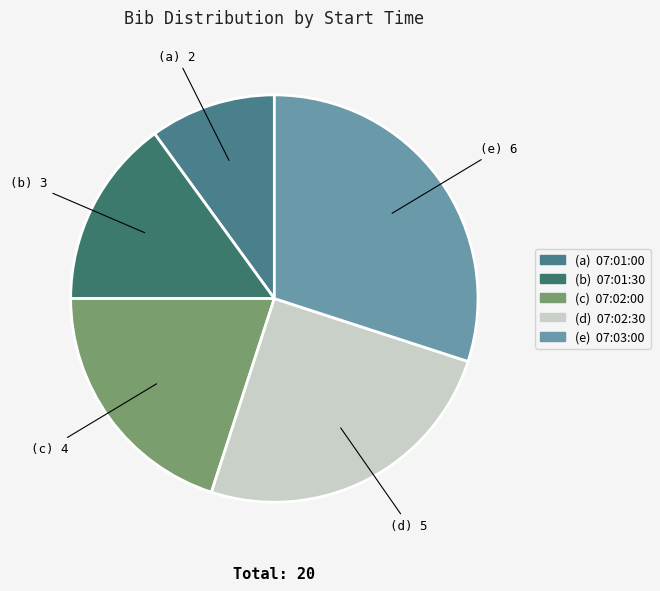

What is the largest slice in the pie chart?

07:03:00